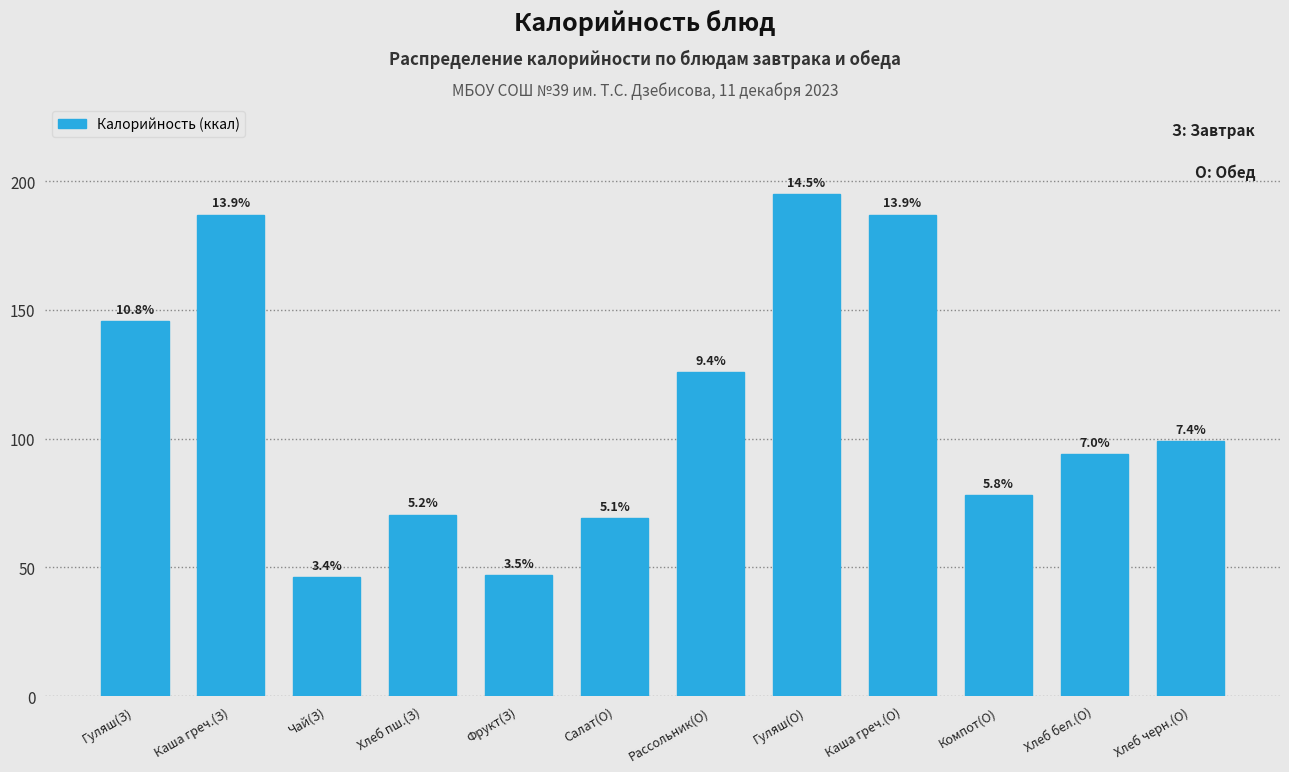

How many bars are there in total?

12